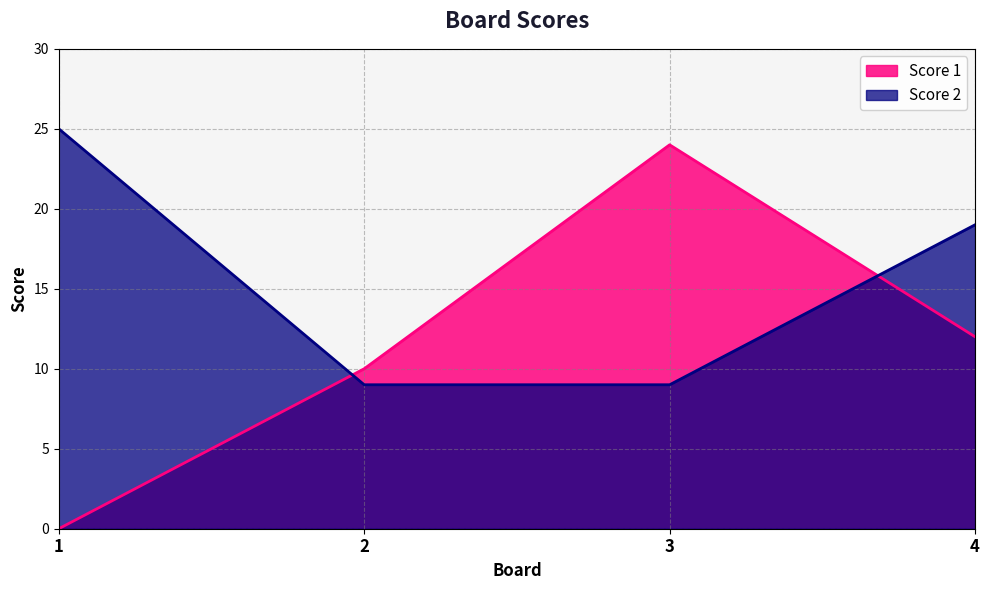

How many interior local peaks does the Score 1 series have?

1